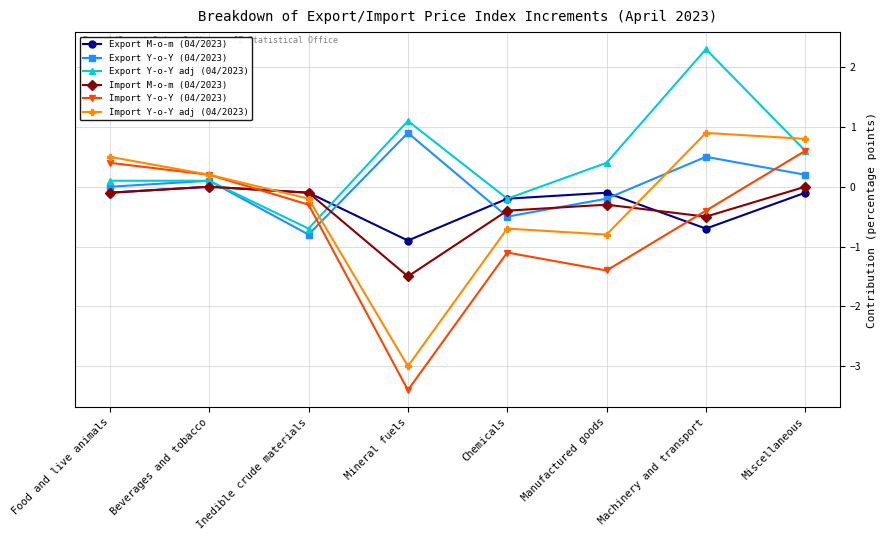

Which series has the largest total across all categories?

Export Y-o-Y adj (04/2023)